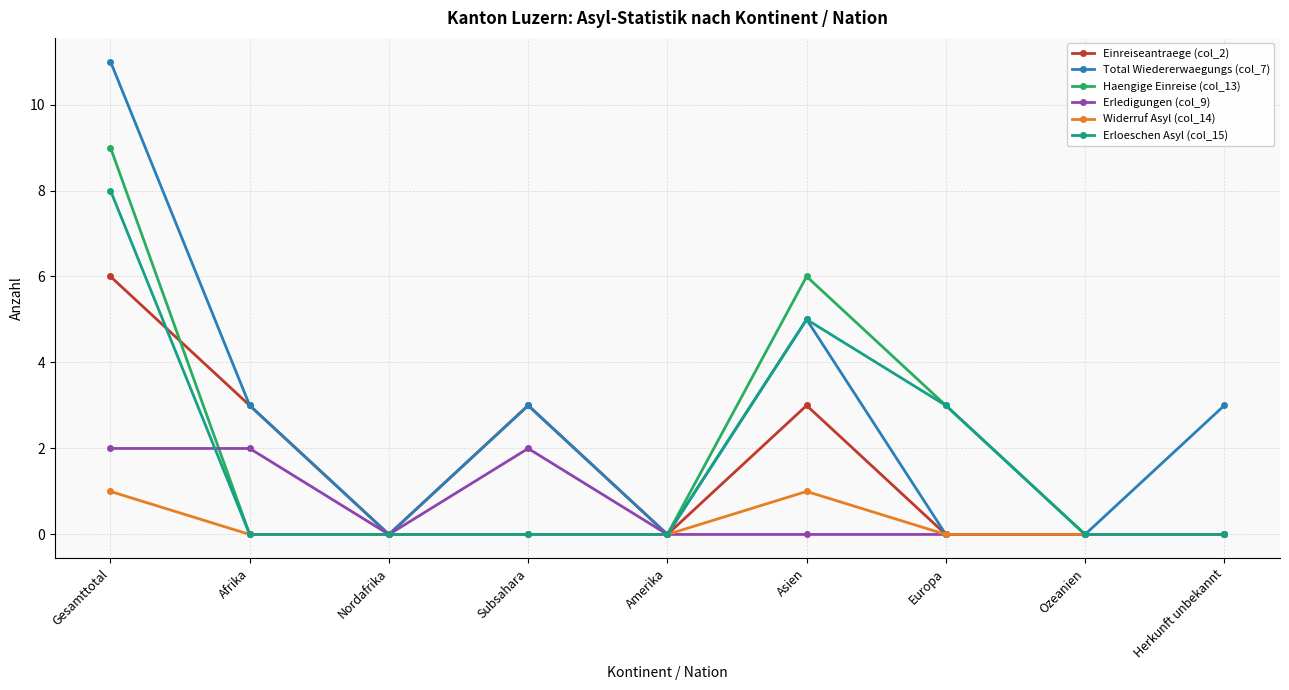

What is the maximum value for Erloeschen Asyl (col_15)?

8